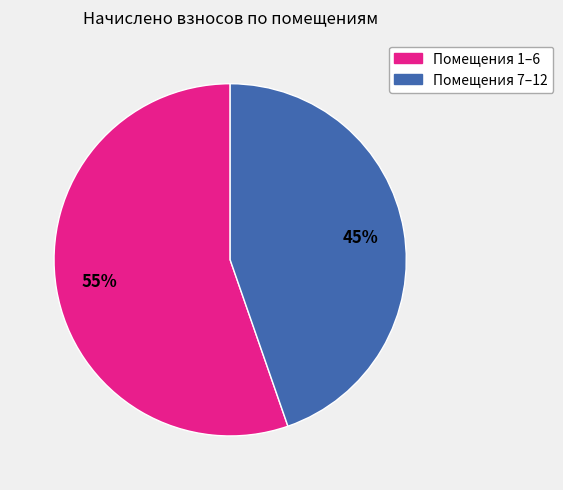

How many segments does this pie chart have?

2